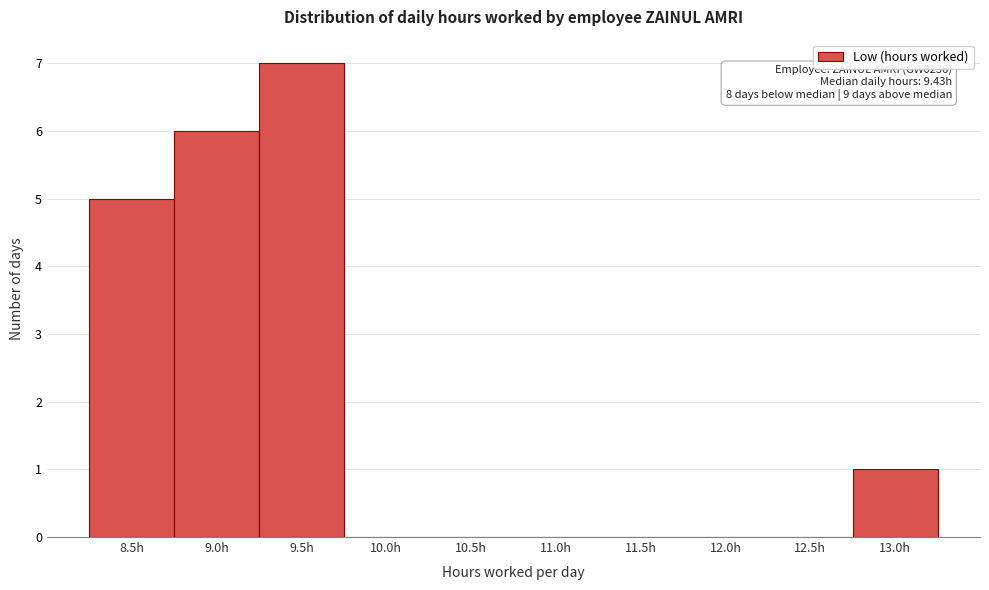

Reading right to left, extract all data points from this chart.

13.0h=1	12.5h=0	12.0h=0	11.5h=0	11.0h=0	10.5h=0	10.0h=0	9.5h=7	9.0h=6	8.5h=5